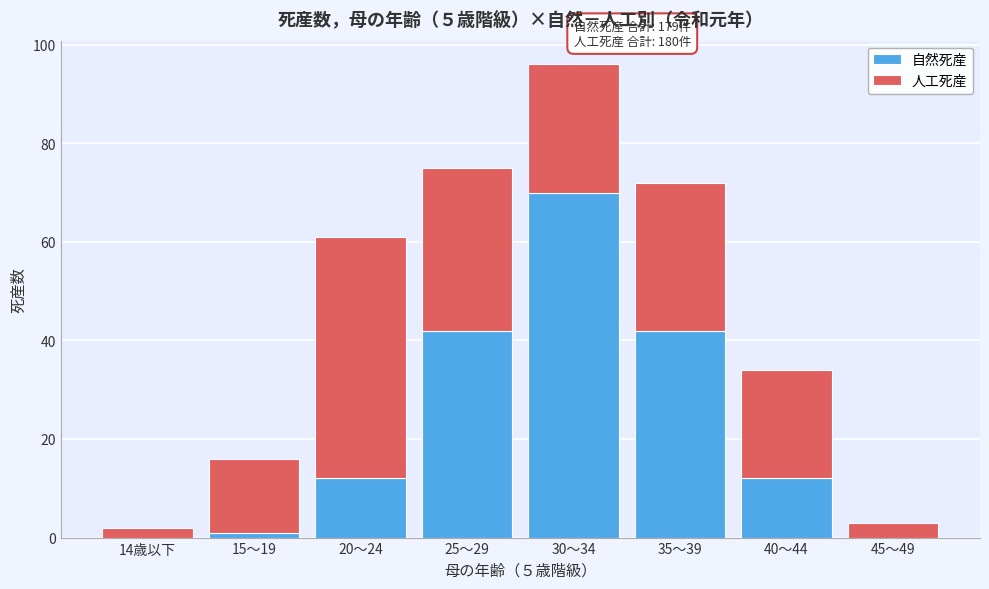

Reading right to left, transcribe the values for 自然死産.

45～49=0	40～44=12	35～39=42	30～34=70	25～29=42	20～24=12	15～19=1	14歳以下=0